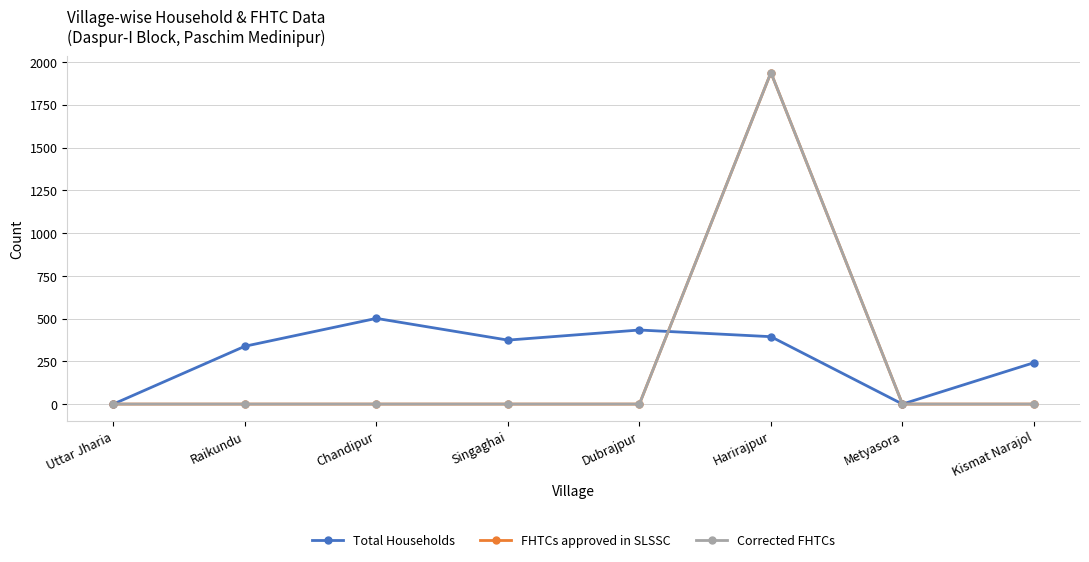

The FHTCs approved in SLSSC series shows -639 at Raikundu. True or false?

False